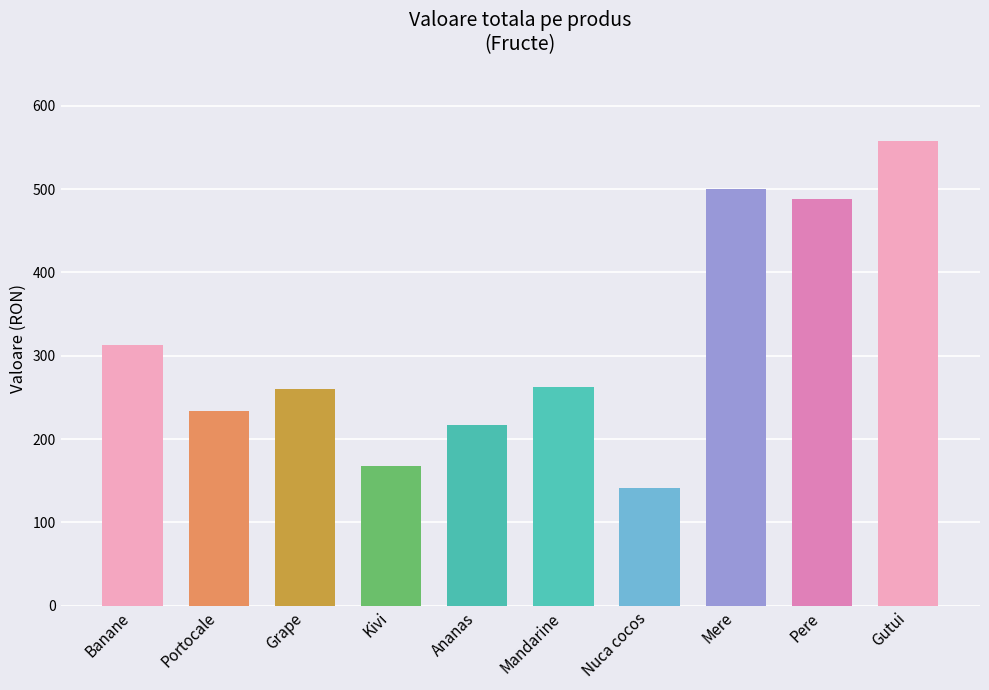

Which label corresponds to the smallest value in the chart?

Nuca cocos